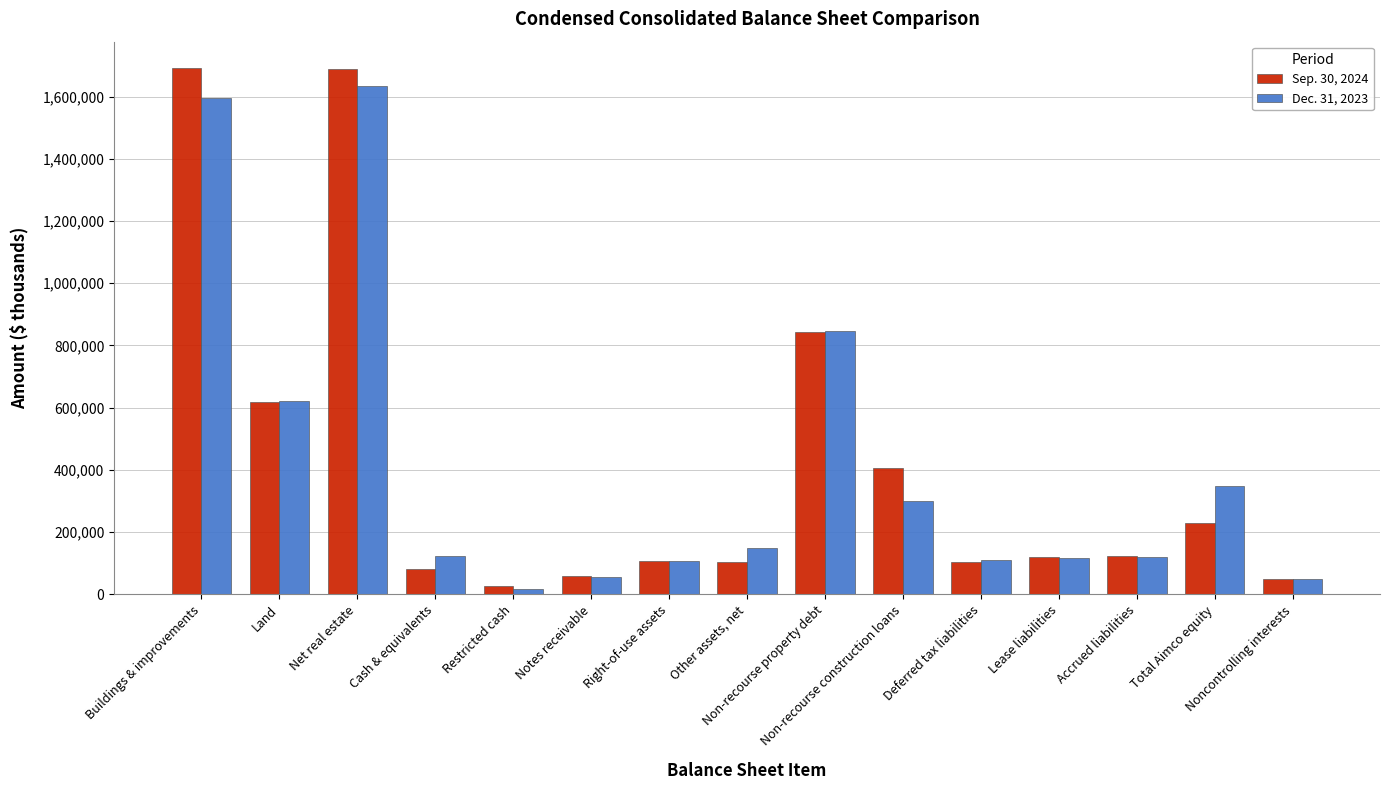

What are all the series names shown in the legend?

Sep. 30, 2024, Dec. 31, 2023